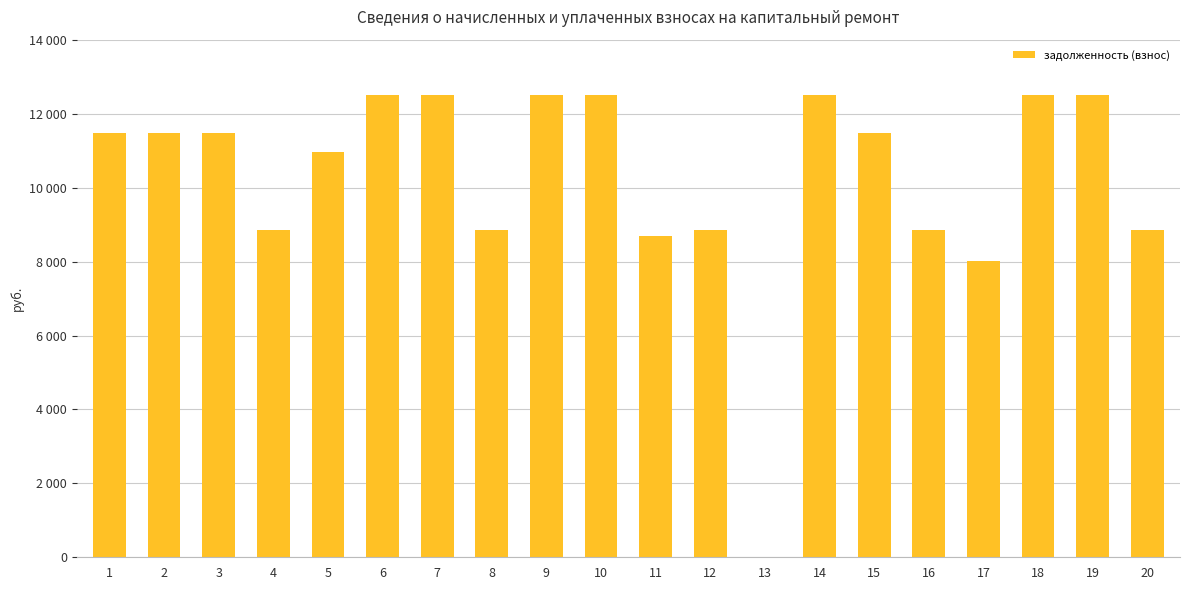

Are the bars horizontal?

No